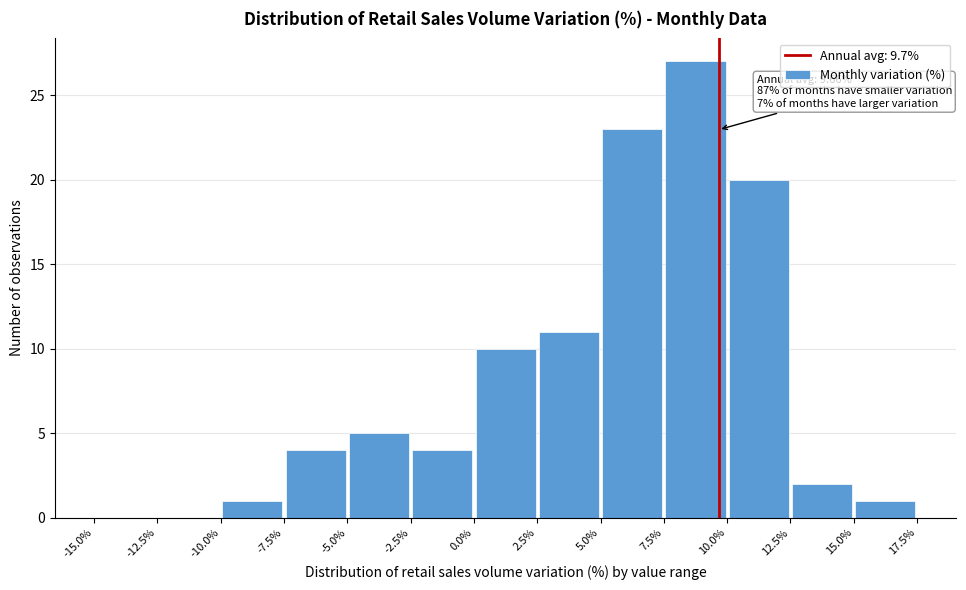

Which range on the x-axis has the tallest bar?

7.5% to 10.0%